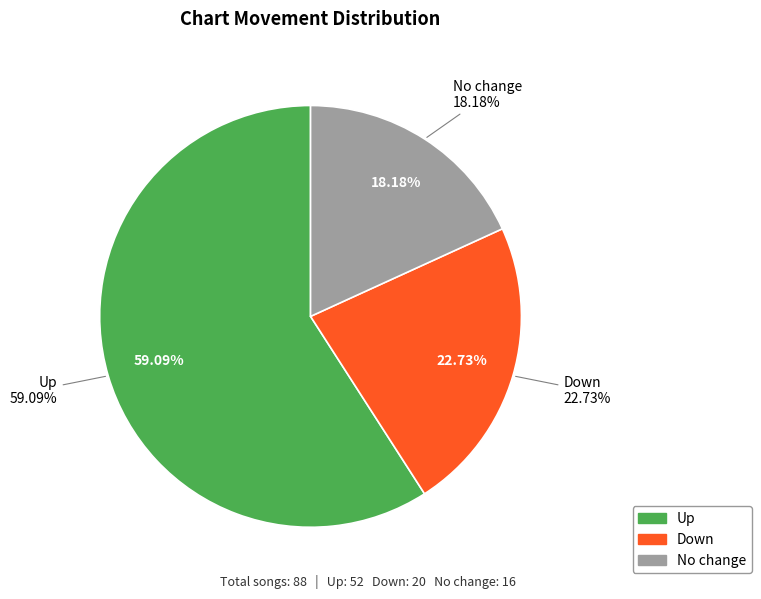

To the nearest percent, what percentage of the pie is -?

18%